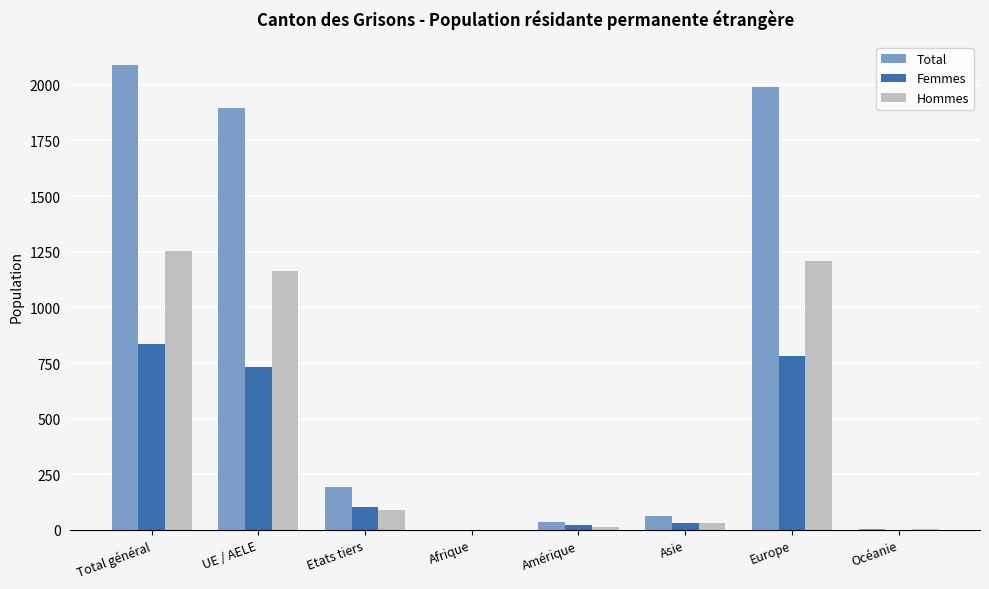

What is the highest value of the Total series?

2089